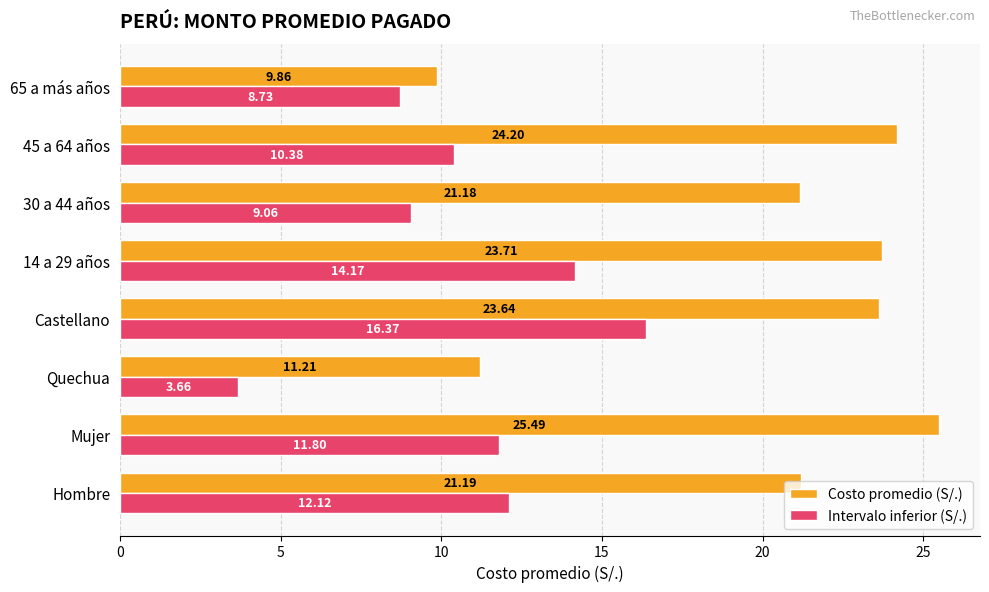

What is the sum of the Costo promedio (S/.) values at Castellano and 45 a 64 años?

47.8